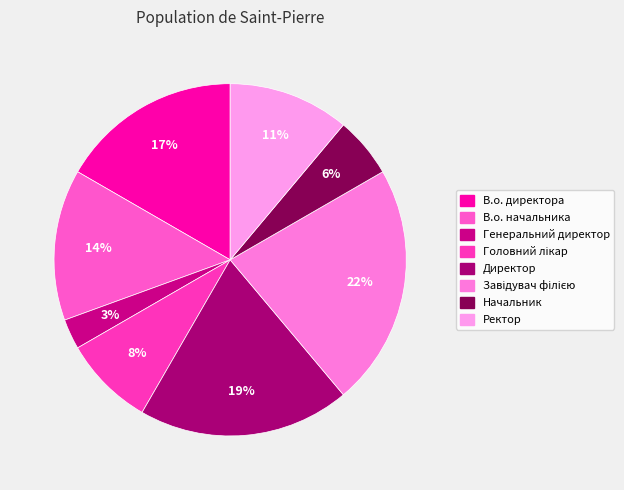

To the nearest percent, what percentage of the pie is В.о. начальника?

14%